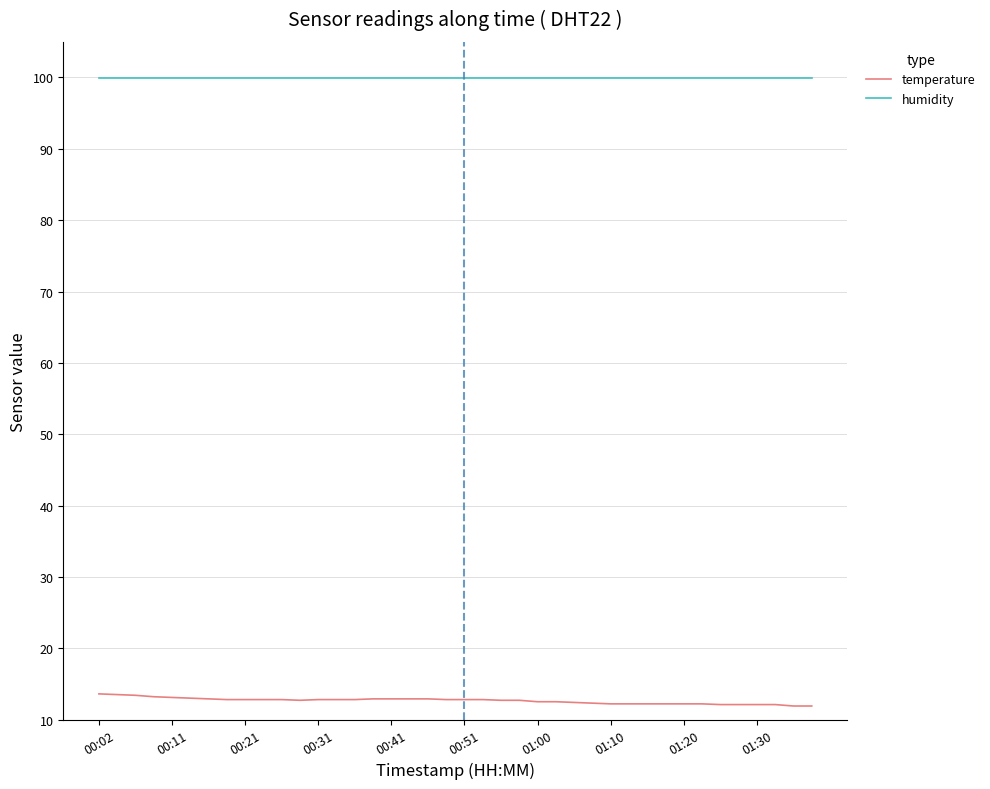

True or false: temperature and humidity intersect in this chart.

False